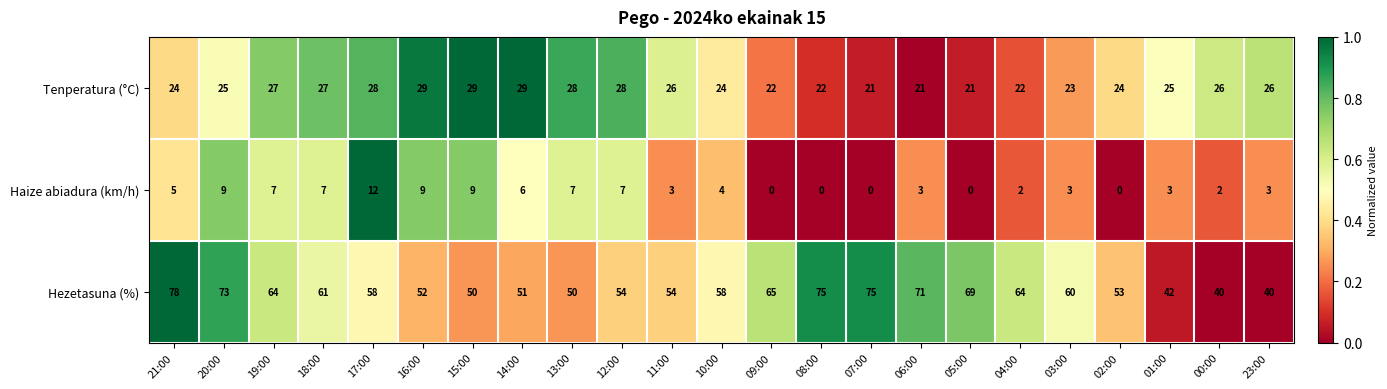

Rank the series by their maximum value, from highest to lowest.

Hezetasuna (%), Tenperatura (°C), Haize abiadura (km/h)